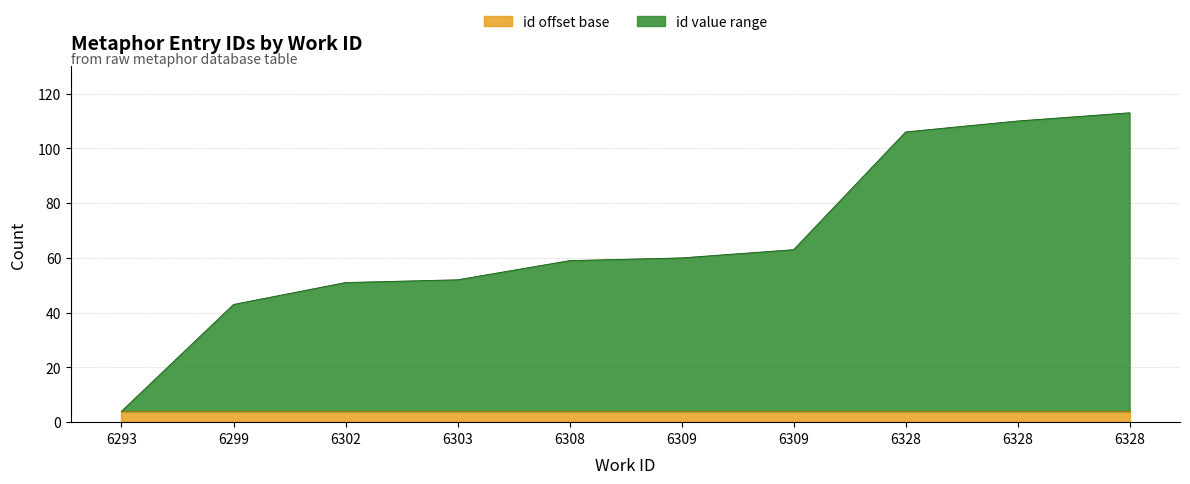

Reading left to right, what are all the values shown in this chart?

4	43	51	52	59	60	63	106	110	113